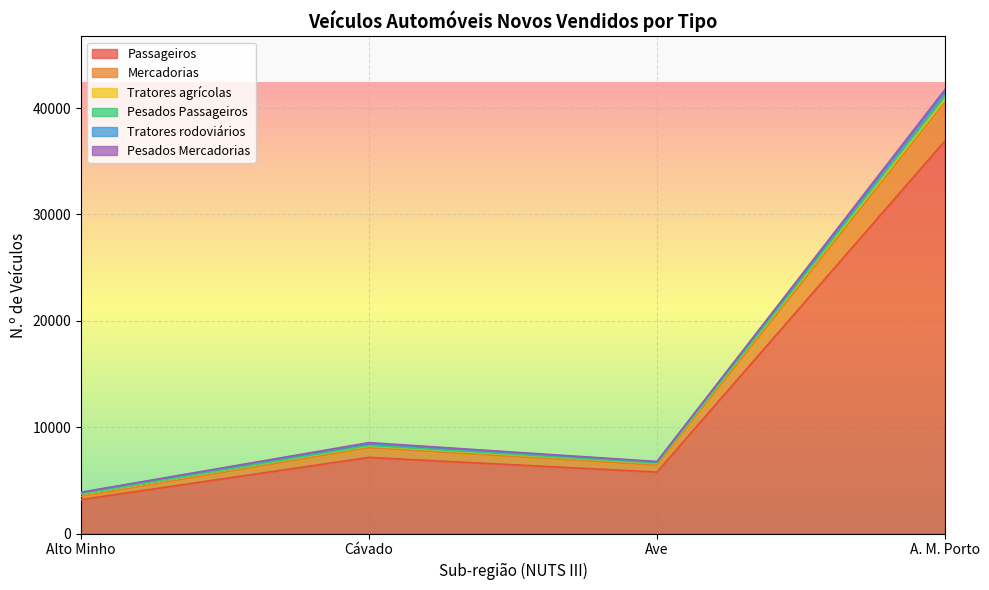

Count the number of categories in the chart.

12